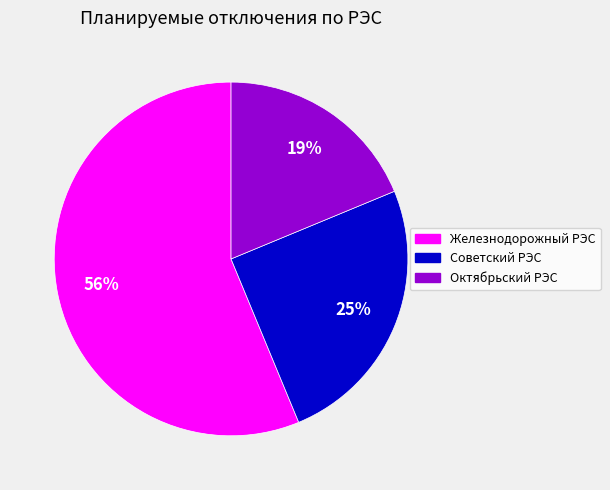

True or false: Советский РЭС accounts for 11% of the total.

False